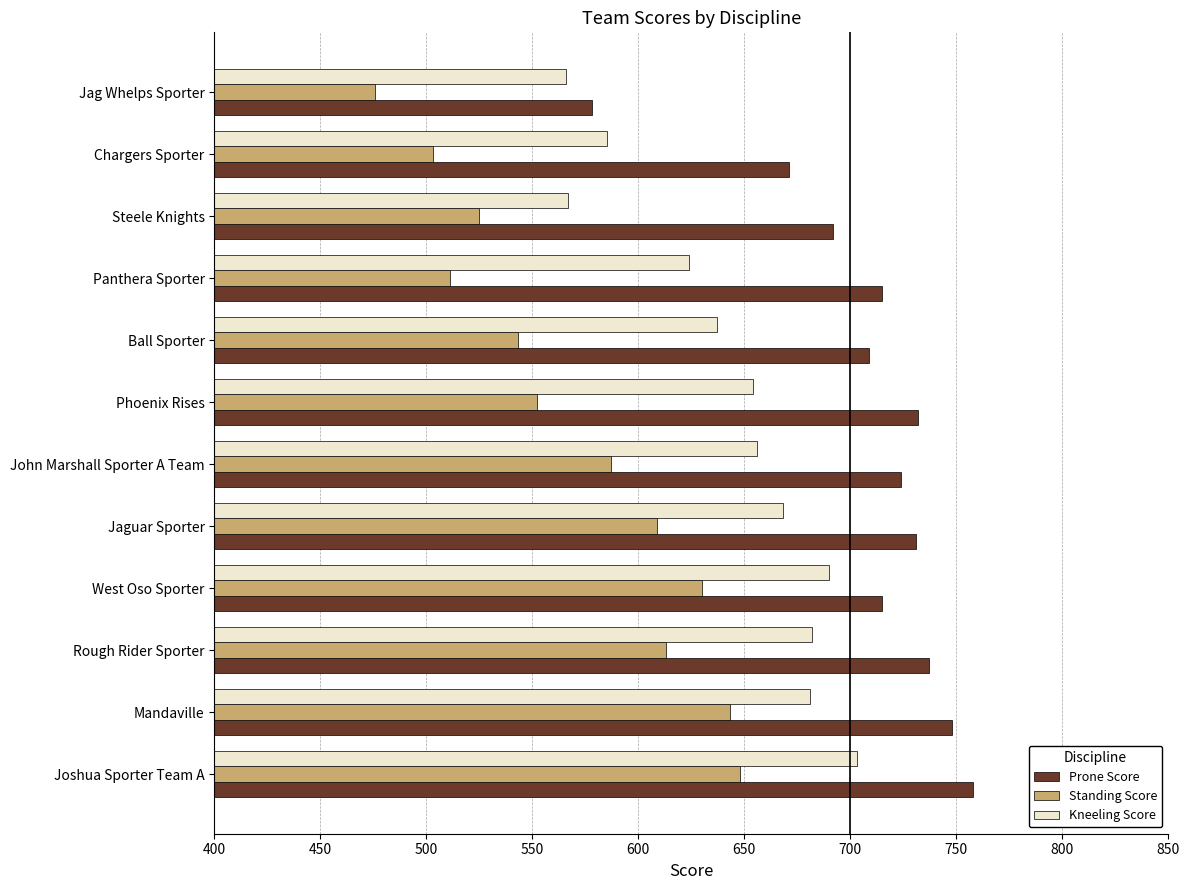

List the series in order of their overall mean, lowest first.

Standing Score, Kneeling Score, Prone Score